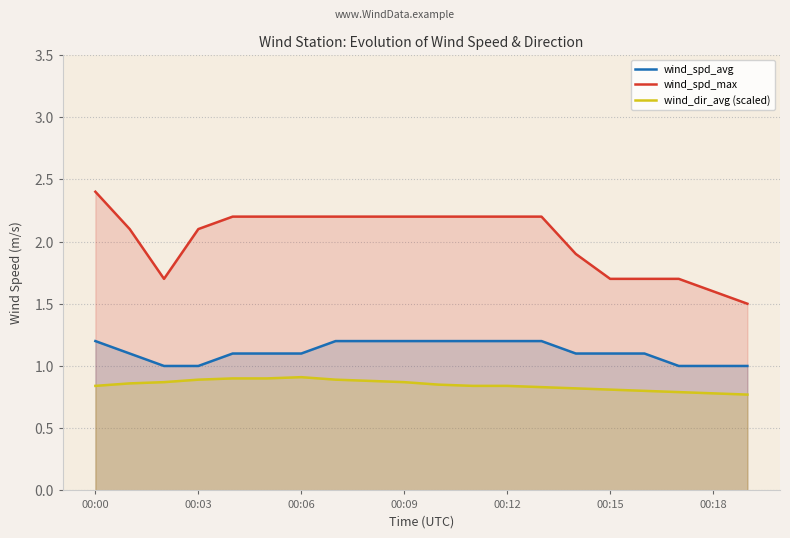

Where does the wind_spd_max series first go above 2?

00:00